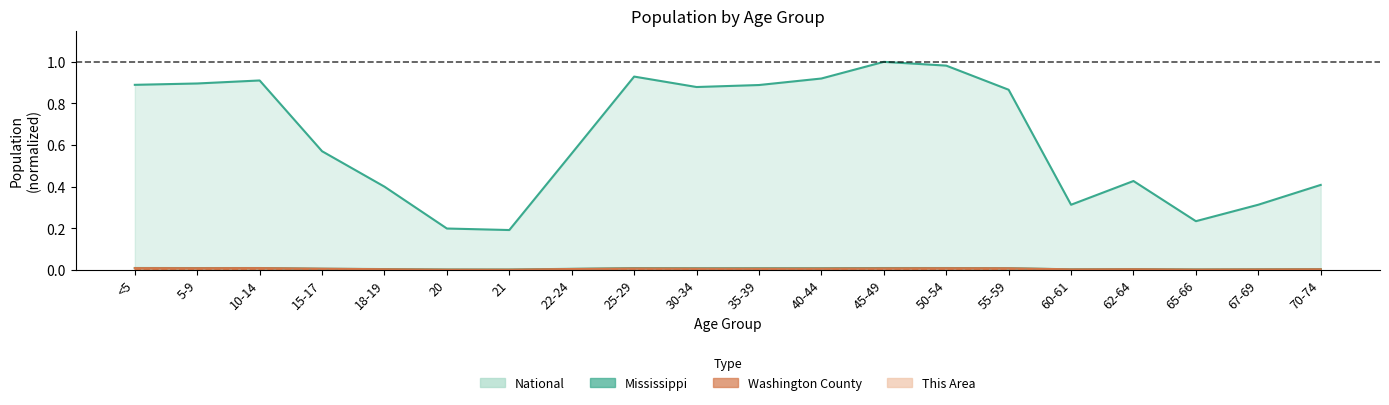

Does the chart have visible grid lines?

No